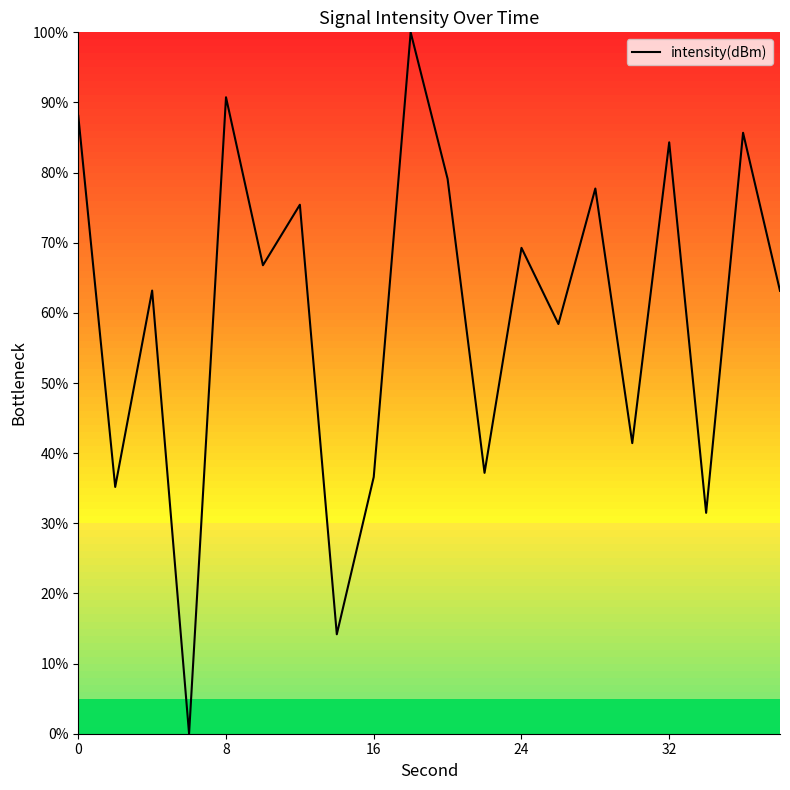

What is the difference between the maximum and minimum values?

100.0